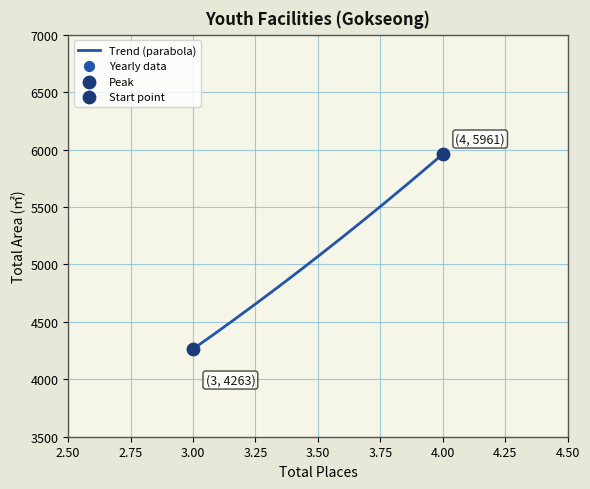

What is the difference between the maximum and minimum values?

1698.0